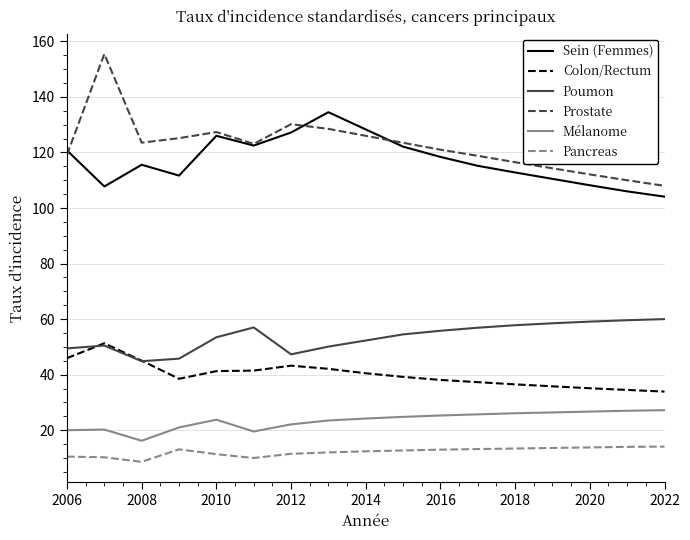

What is the maximum value for Pancreas?

14.1